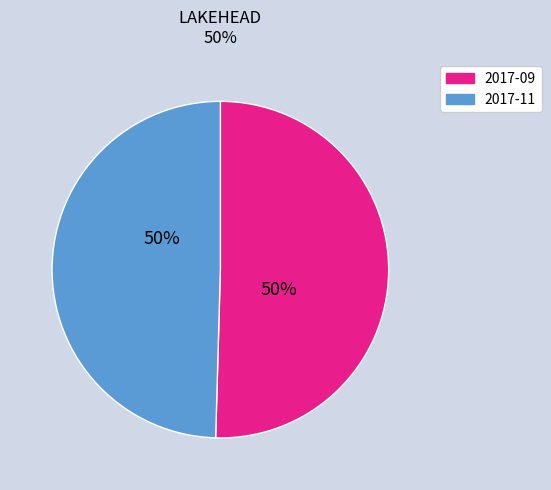

To the nearest percent, what is the average slice percentage?

50%